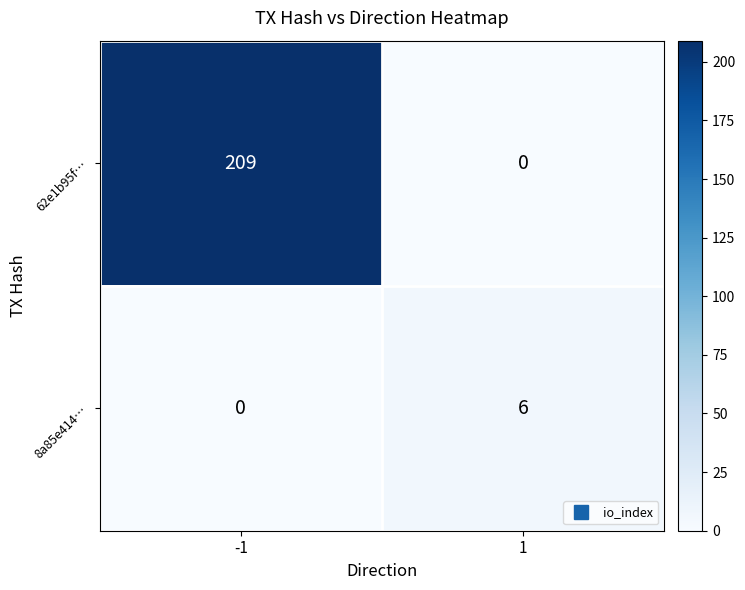

Read the 62e1b95f… value at -1, to the nearest 50.

200